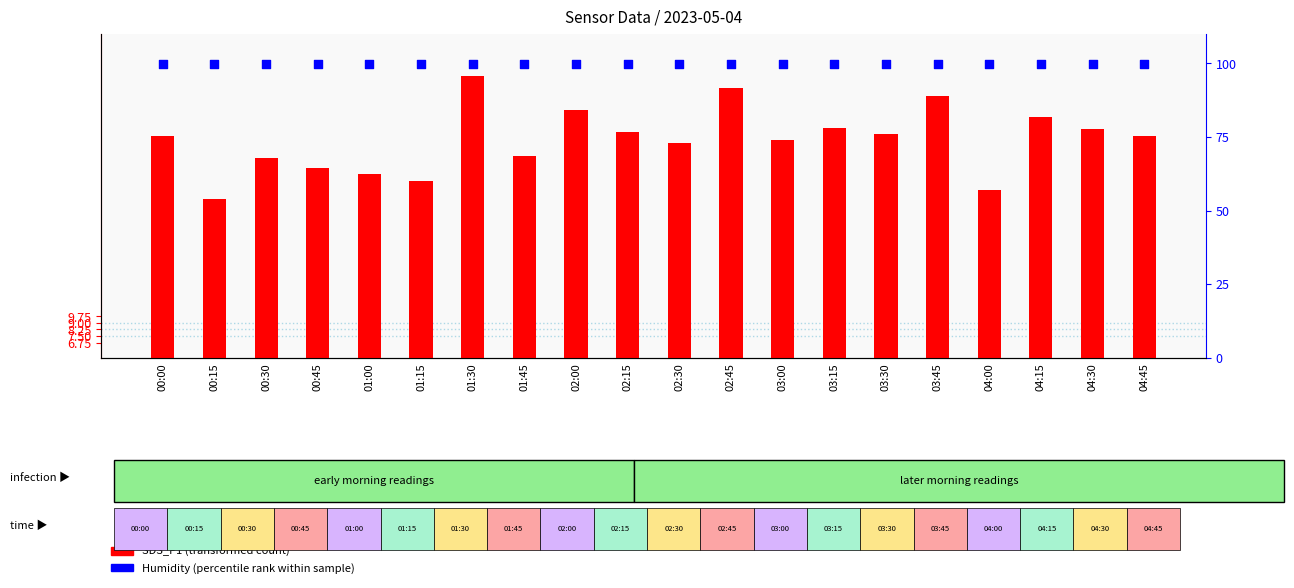

What are all the series names shown in the legend?

SDS_P1 (transformed count), Humidity (percentile rank)